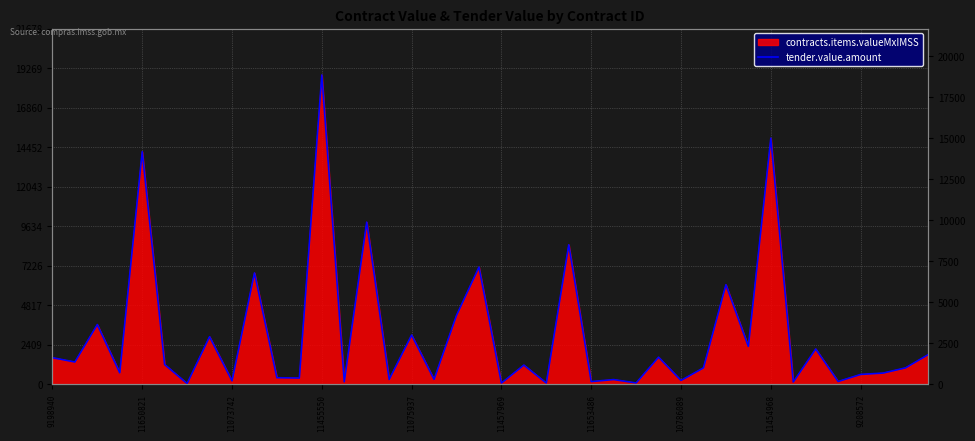

The value at 11650821 is 8216.9. True or false?

False